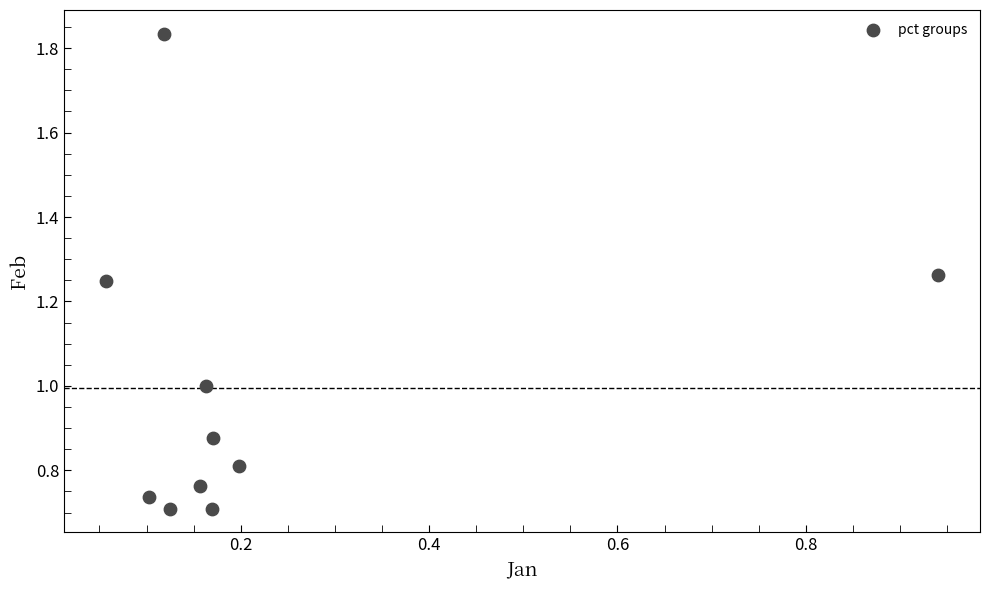

What is the range of Y values (max minus min)?

1.1